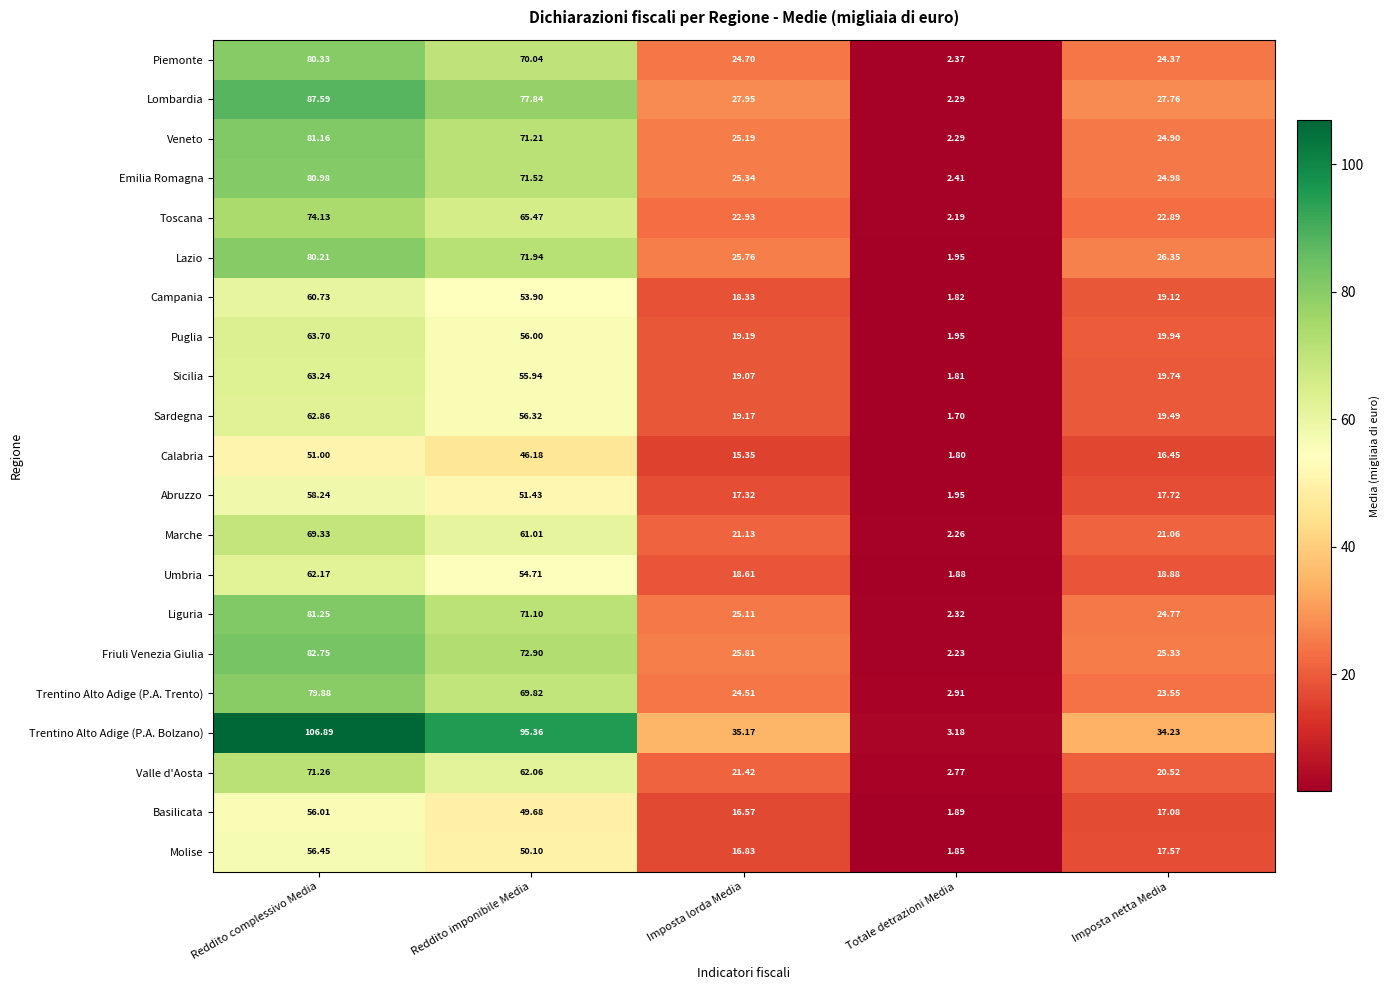

Count the number of categories in the chart.

5